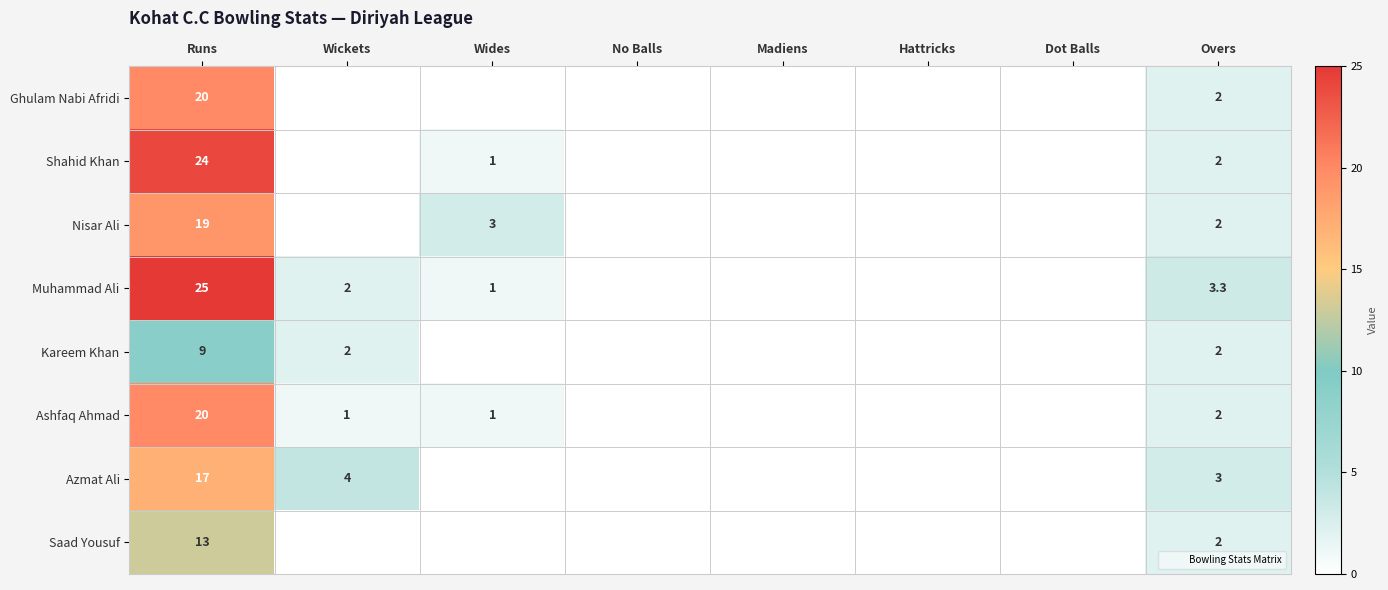

What is the average value of the Ghulam Nabi Afridi series?

2.8